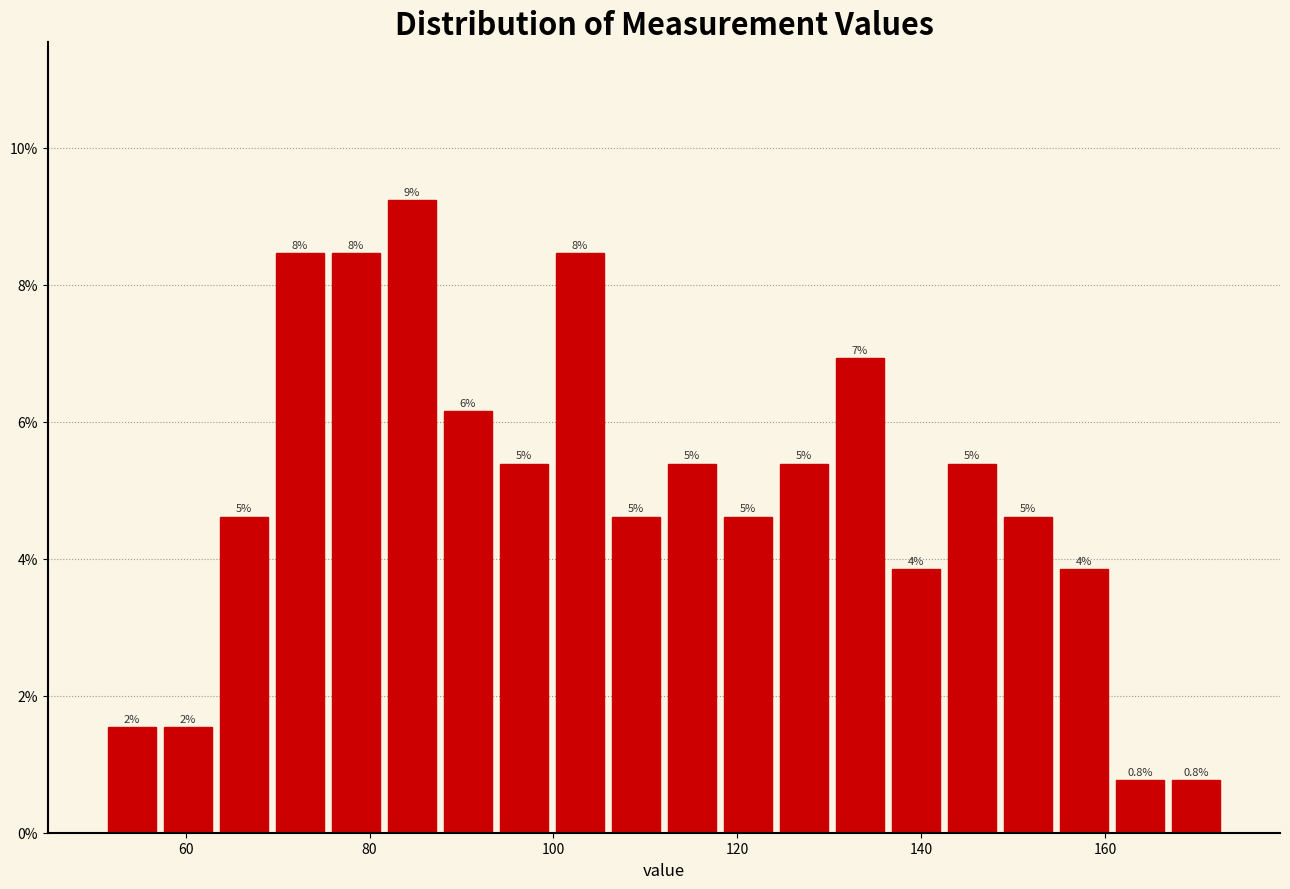

Read against the x-axis, roughly where is the centre of the tallest bar?

84